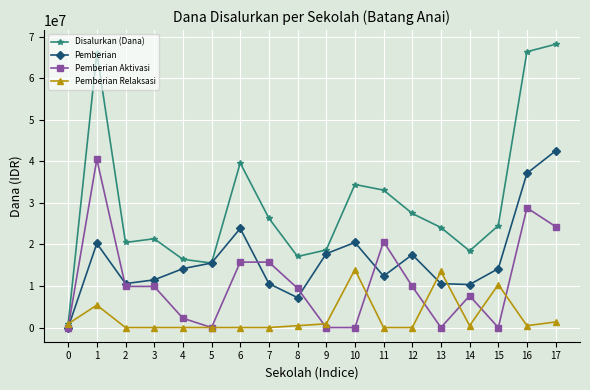

What is the difference between the maximum and minimum values in the Pemberian Aktivasi series?

40500000